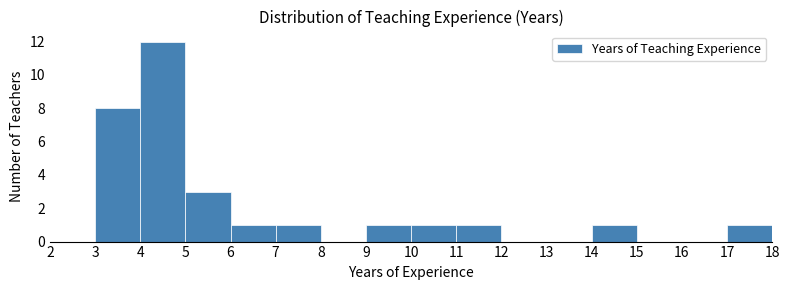

Reading left to right, transcribe this chart: for each bar, give the range it covers on the x-axis and its height. The values are not printed on the chart, so give them approximately, as read against the axis.

2 to 3: 0
3 to 4: 8
4 to 5: 12
5 to 6: 3
6 to 7: 1
7 to 8: 1
8 to 9: 0
9 to 10: 1
10 to 11: 1
11 to 12: 1
12 to 13: 0
13 to 14: 0
14 to 15: 1
15 to 16: 0
16 to 17: 0
17 to 18: 1